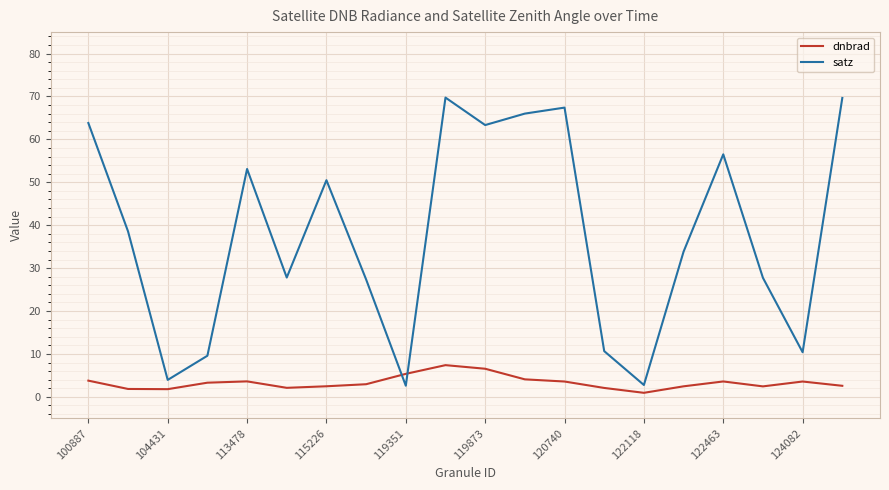

Which series has the largest range (max minus min)?

satz